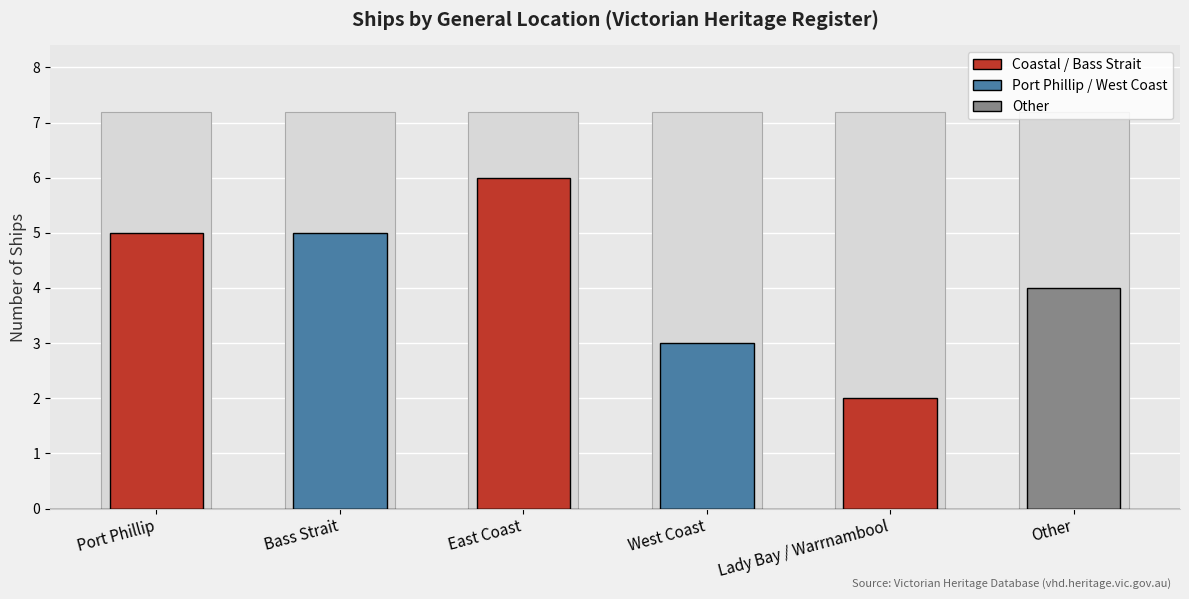

What is the ratio of the value at Lady Bay / Warrnambool to the value at Port Phillip?

0.4